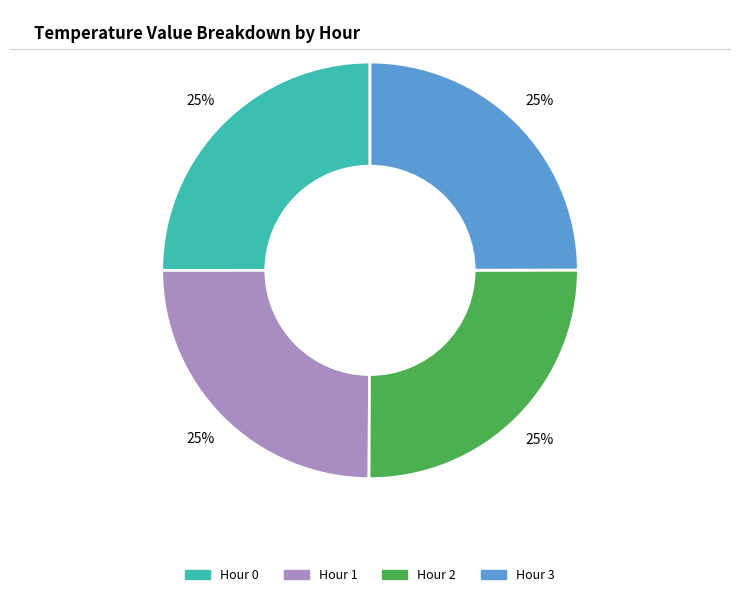

Is there a majority slice in this chart?

No